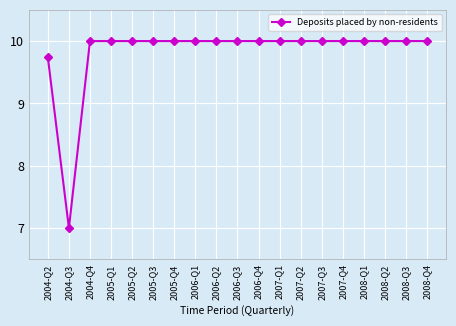

True or false: there are more than 1 points higher than both neighbors.

True